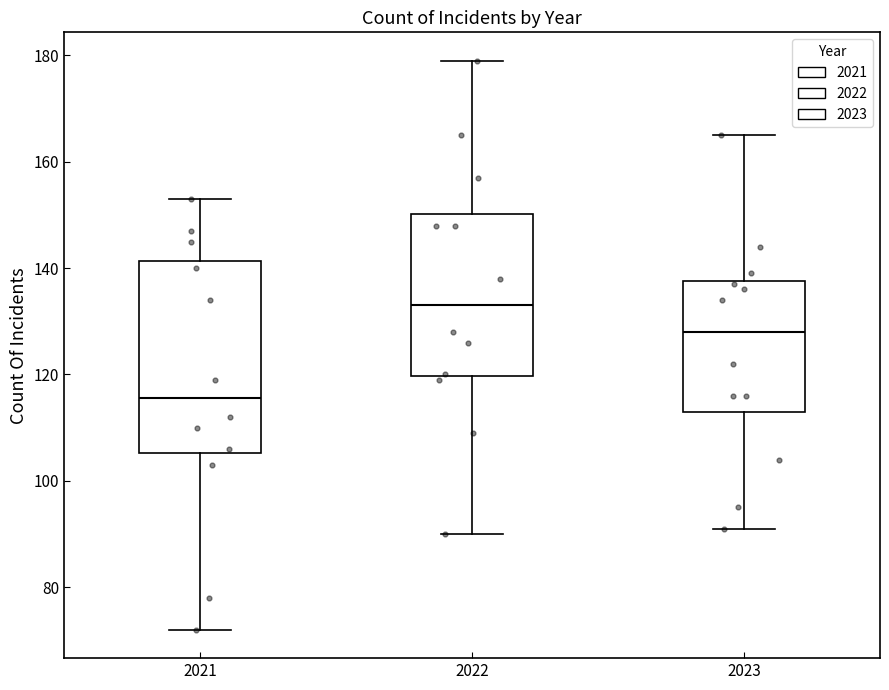

Reading left to right, transcribe this box plot: for each box, give where its median line is, the range the box spans, and where its two whiskers end, as read against the y-axis. The values are not printed on the chart, so give them approximately, as read against the axis.

2021: median 116, box 106 to 142, whiskers 72 to 154
2022: median 134, box 120 to 150, whiskers 90 to 180
2023: median 128, box 114 to 138, whiskers 92 to 166